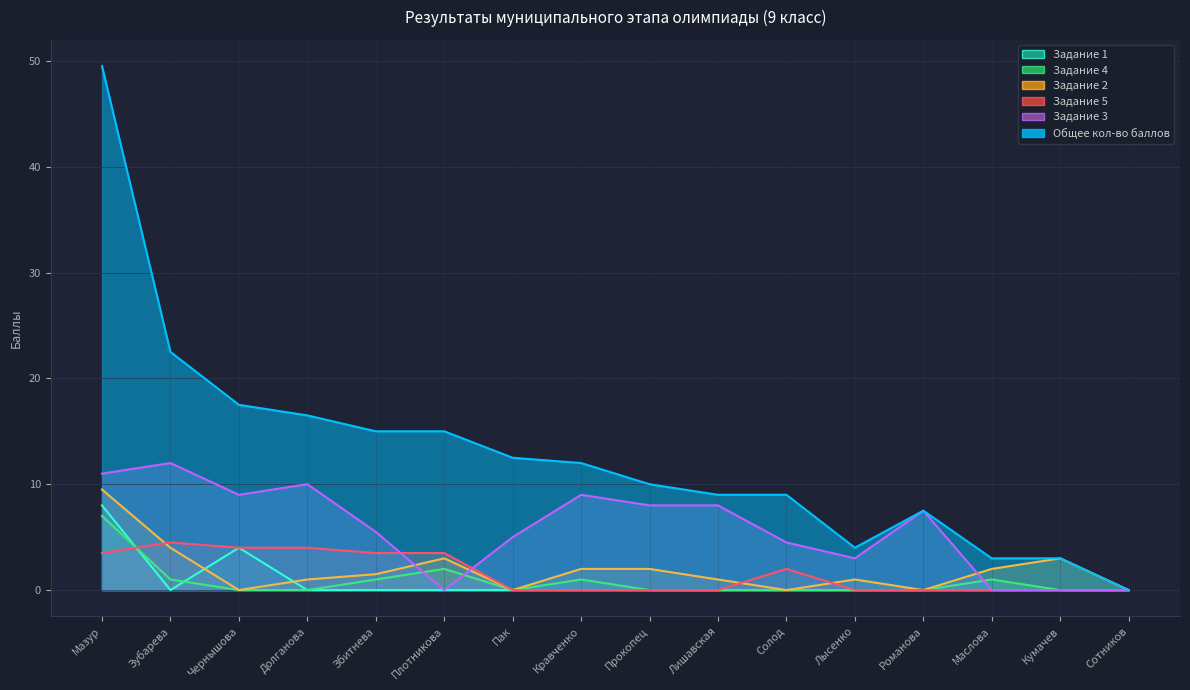

What is the difference between the maximum and second lowest values in the Задание 4 series?

7.0